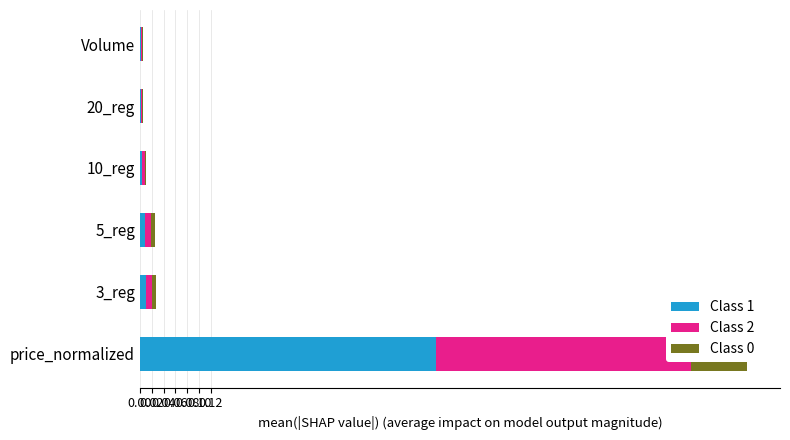

What is the approximate value of Class 1 at price_normalized?

0.5